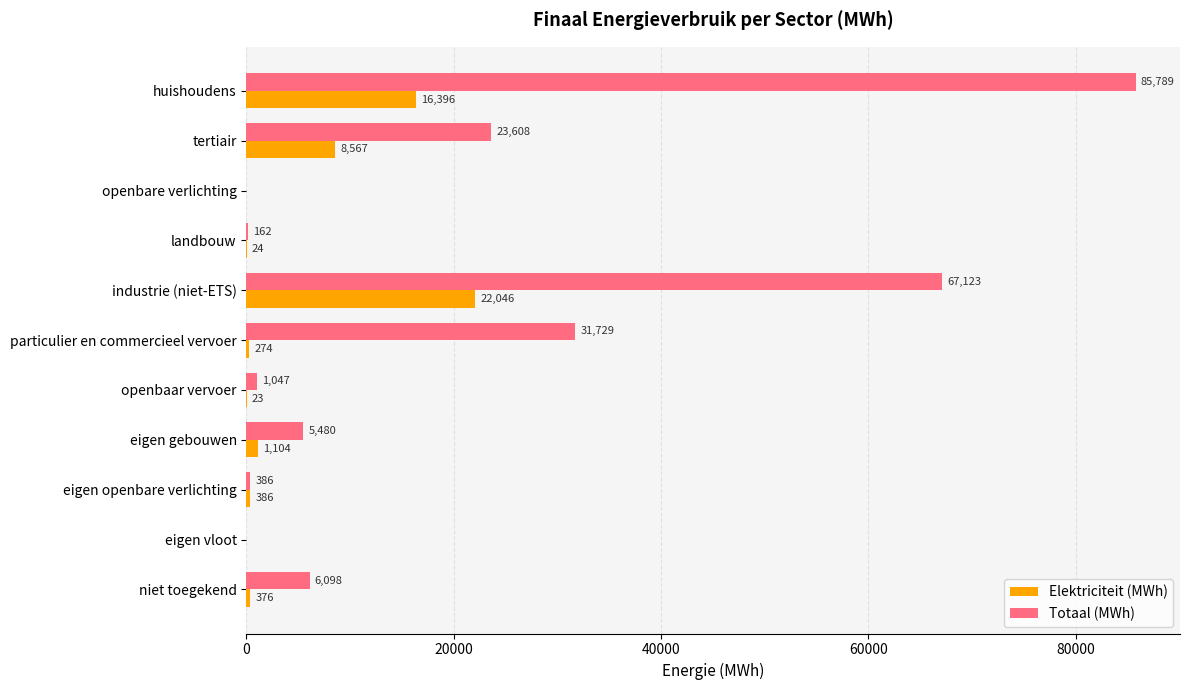

Between eigen gebouwen and niet toegekend, which series saw the biggest shift?

Elektriciteit (MWh)